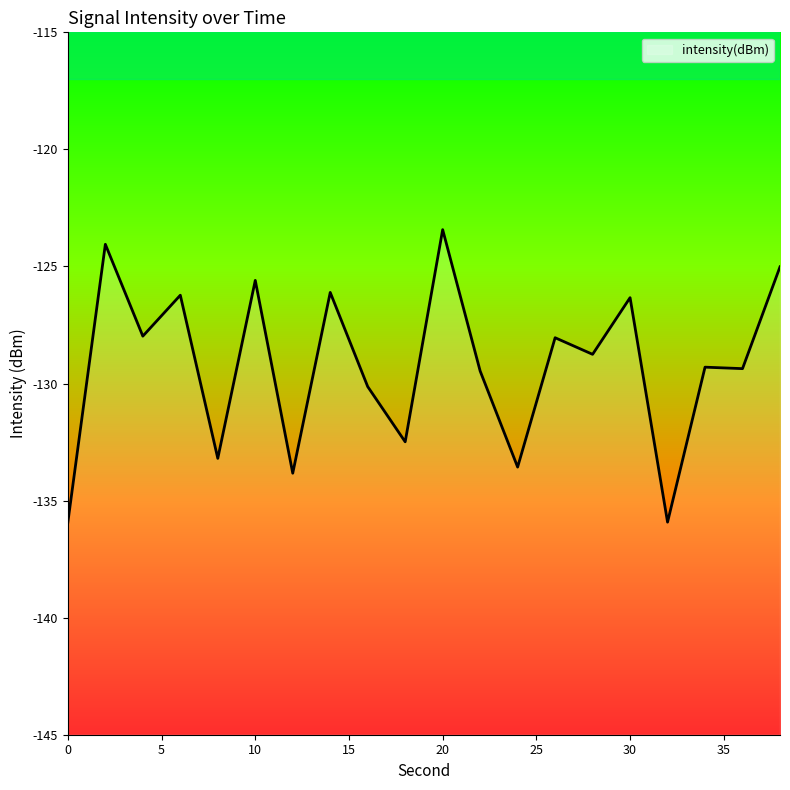

What is the smallest value displayed?

-135.9